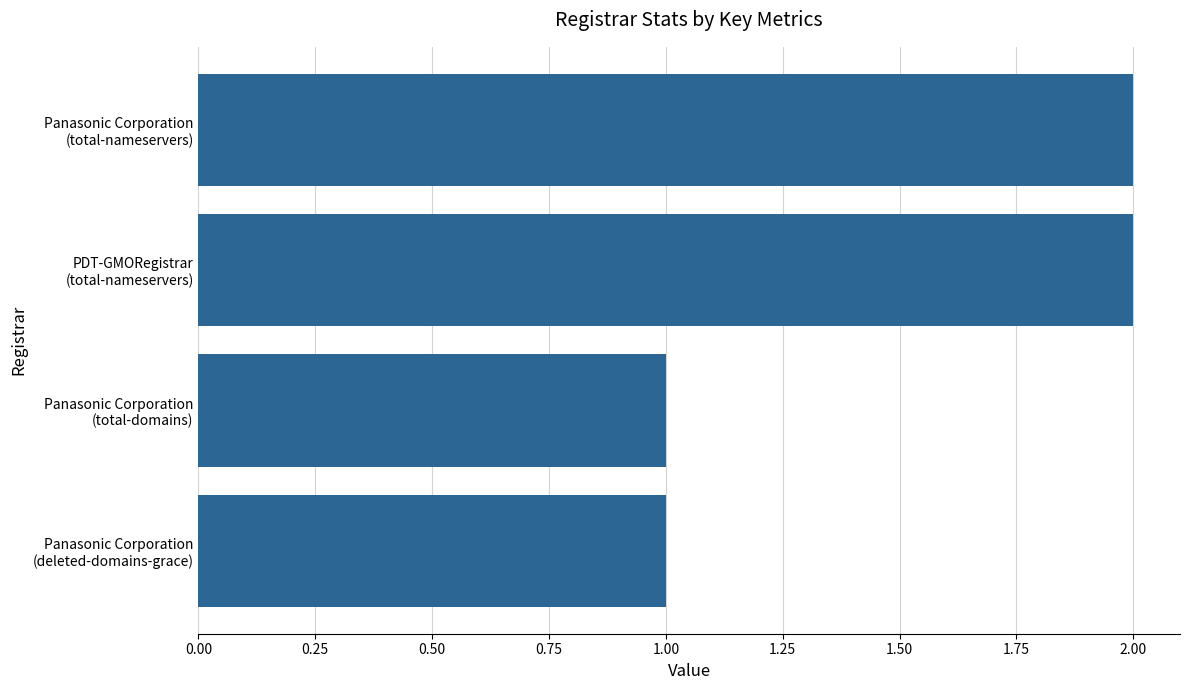

What is the sum of all values?

6